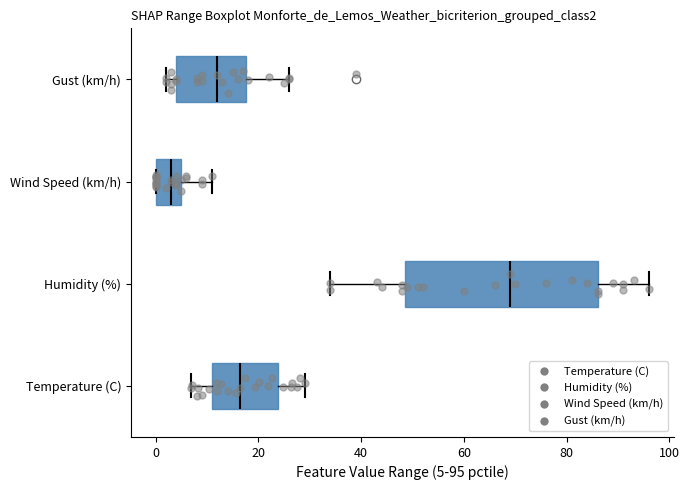

Which box's median line is the furthest to the right?

Humidity (%)